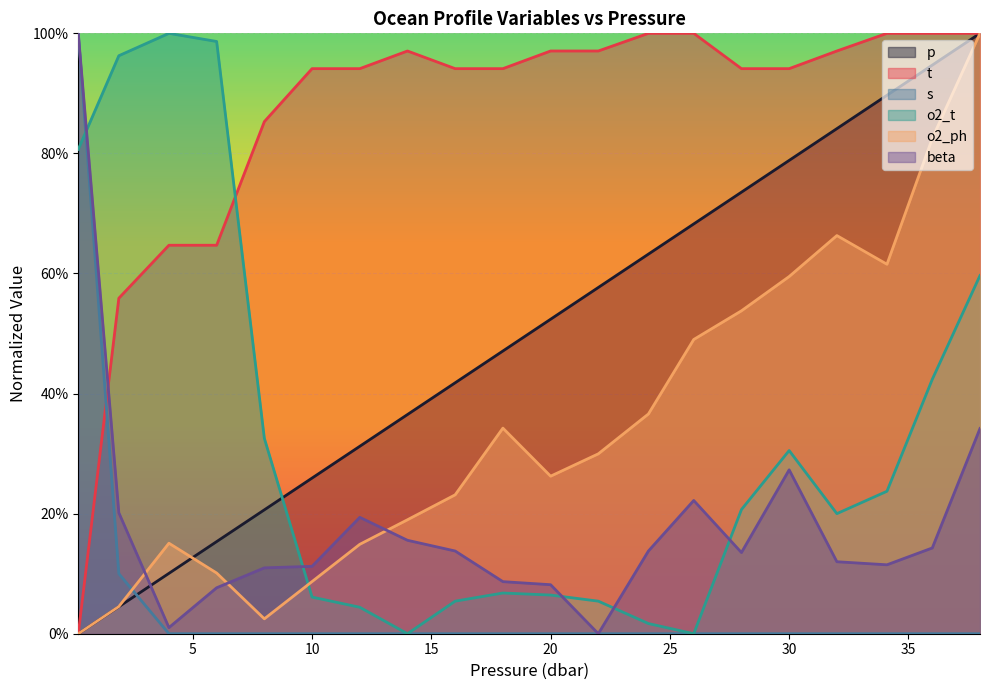

What is the sum of the p values at 36.0 and 6.0?

1.1